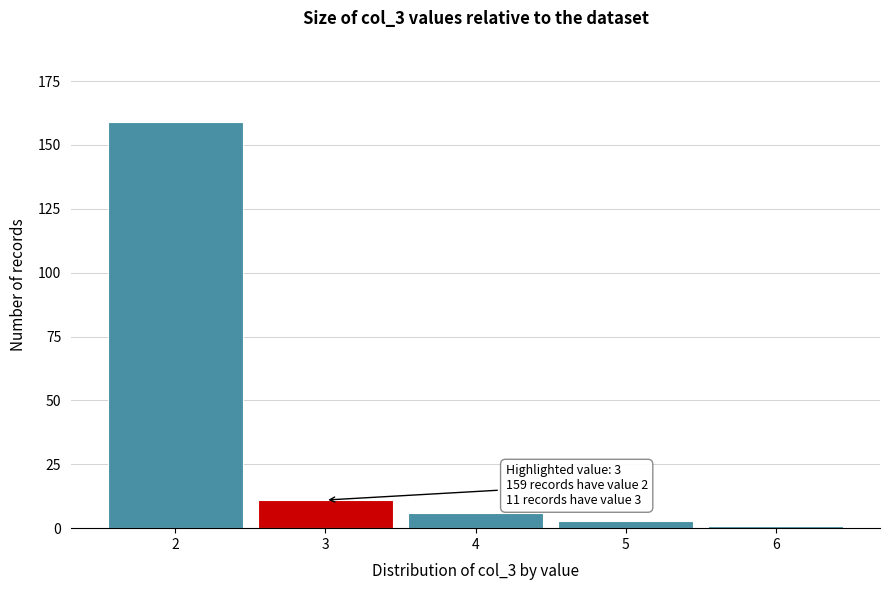

Reading left to right, list all the values displayed in this chart.

159	11	6	3	1